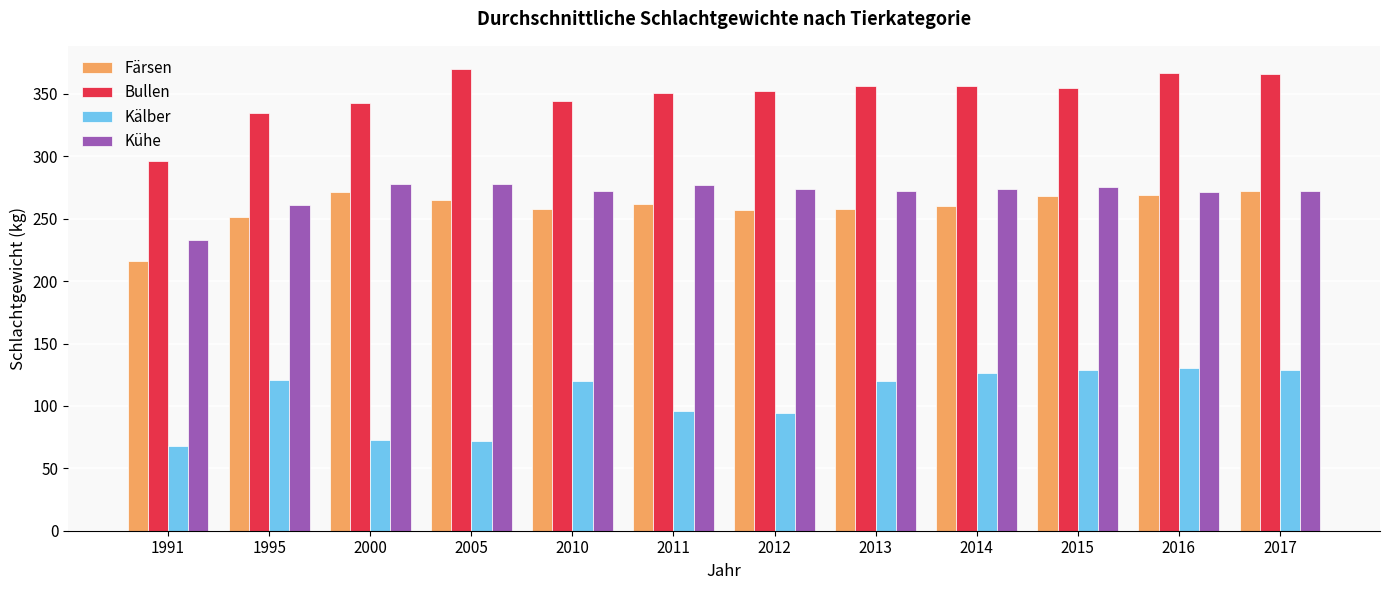

The Färsen series shows 121 at 2017. True or false?

False